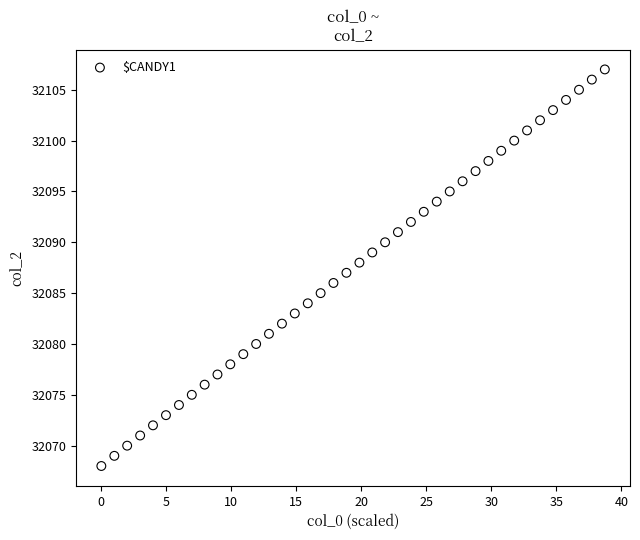

What is the range of Y values (max minus min)?

39